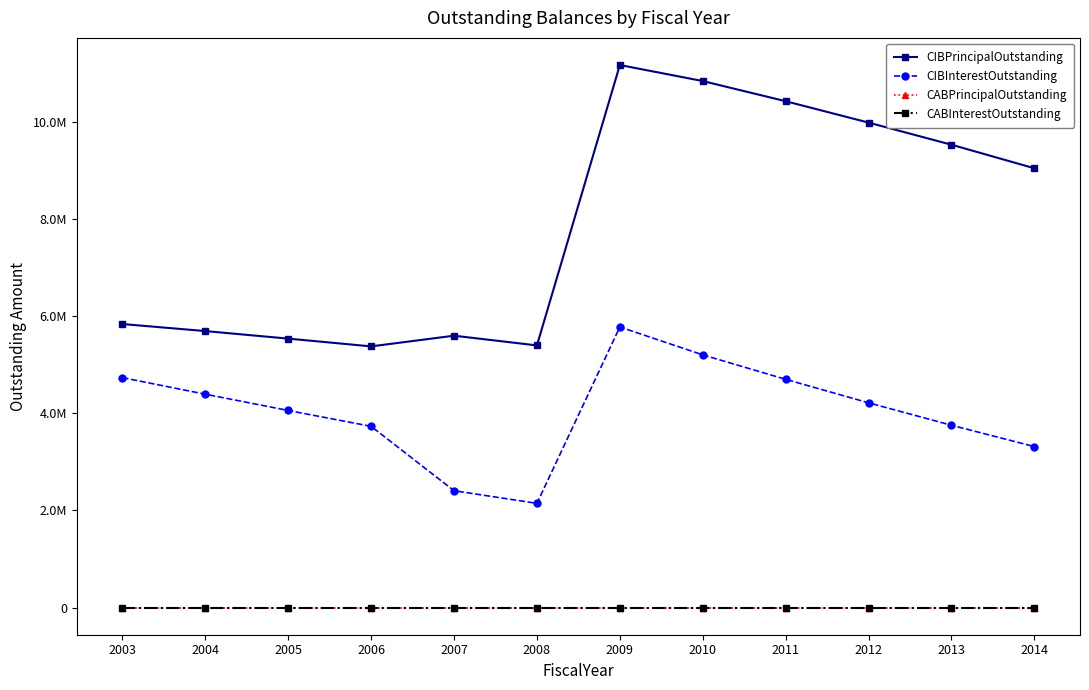

Does the chart have visible grid lines?

No